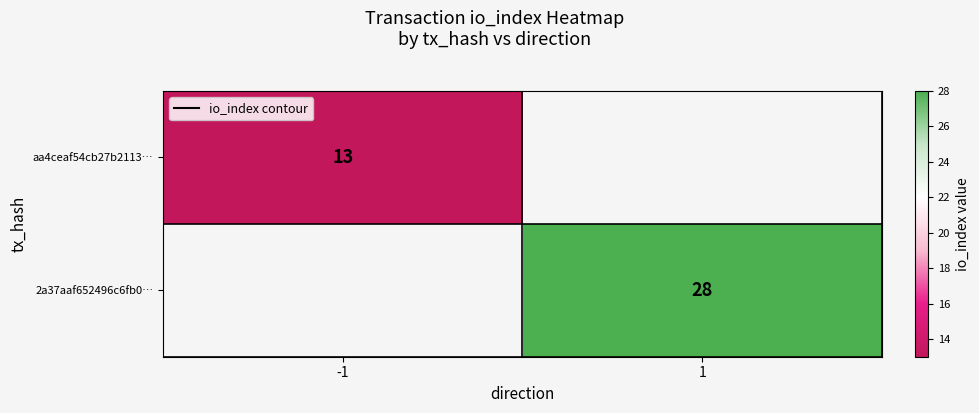

Is it true that aa4ceaf54cb27b2113… equals 8 at -1?

False